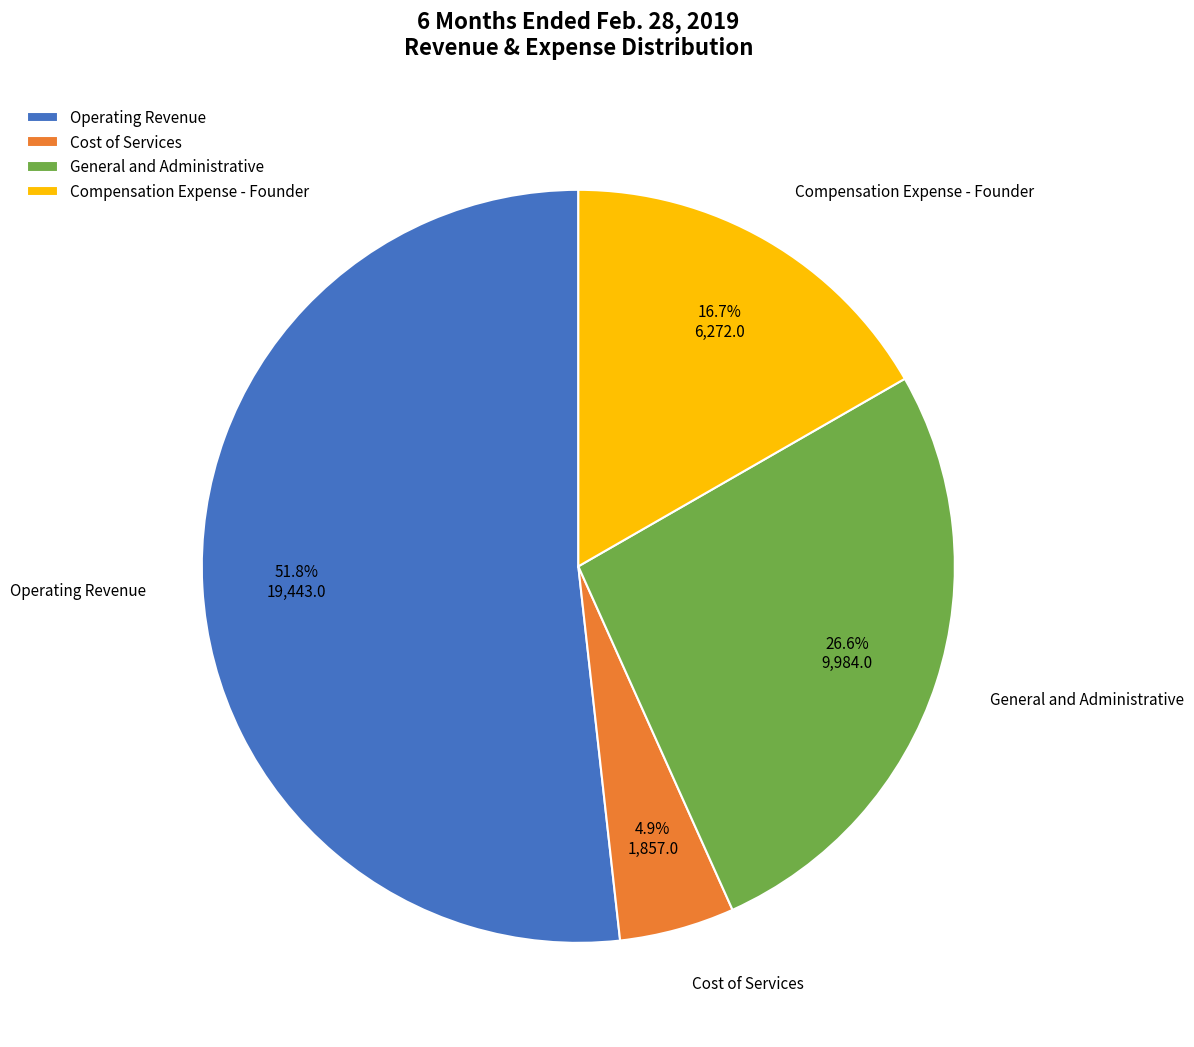

What portion of the pie excludes General and Administrative?

73.4%